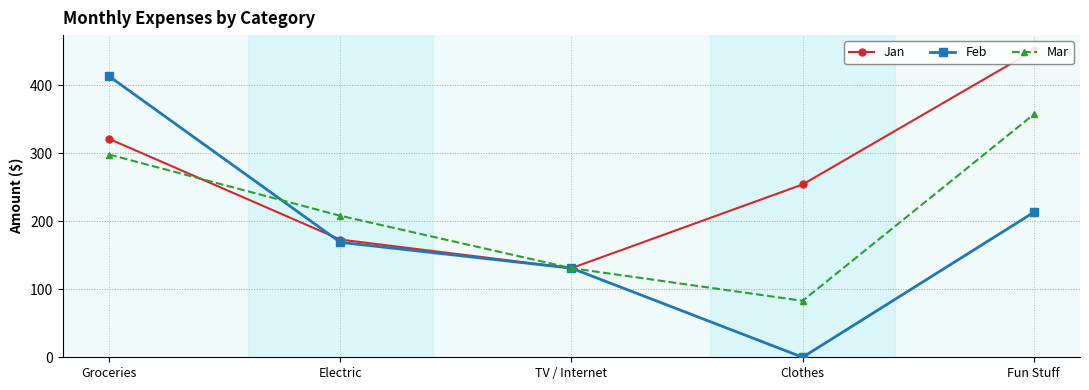

How many distinct data groups are displayed?

3